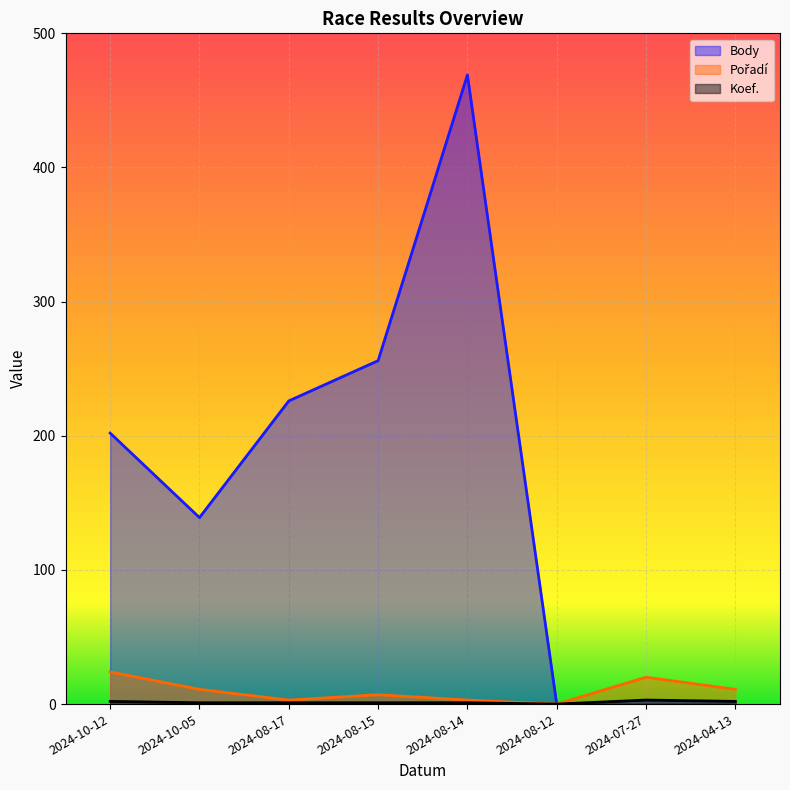

List the labels in order of Koef. value, smallest first.

2024-08-12, 2024-10-05, 2024-08-17, 2024-08-15, 2024-08-14, 2024-10-12, 2024-04-13, 2024-07-27